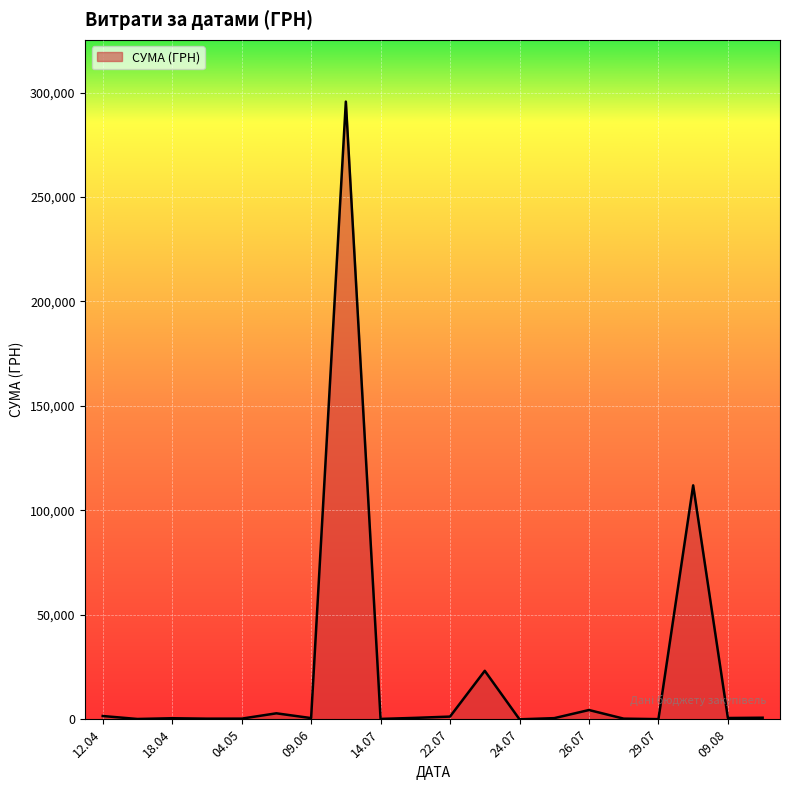

What is the difference between the maximum and minimum values?

295627.4